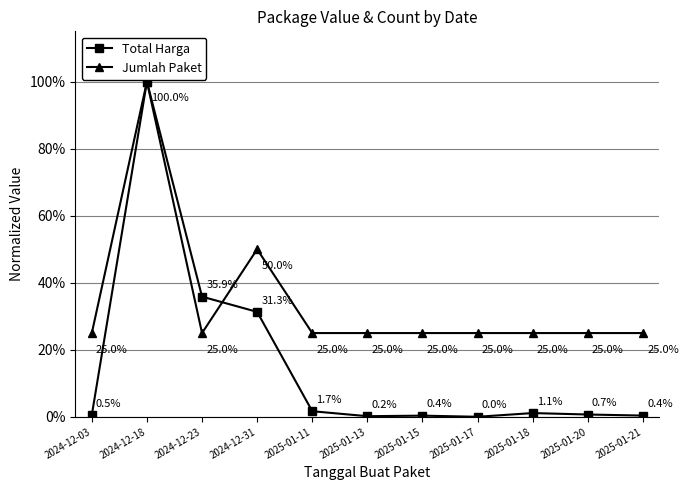

What are all the series names shown in the legend?

Total Harga, Jumlah Paket